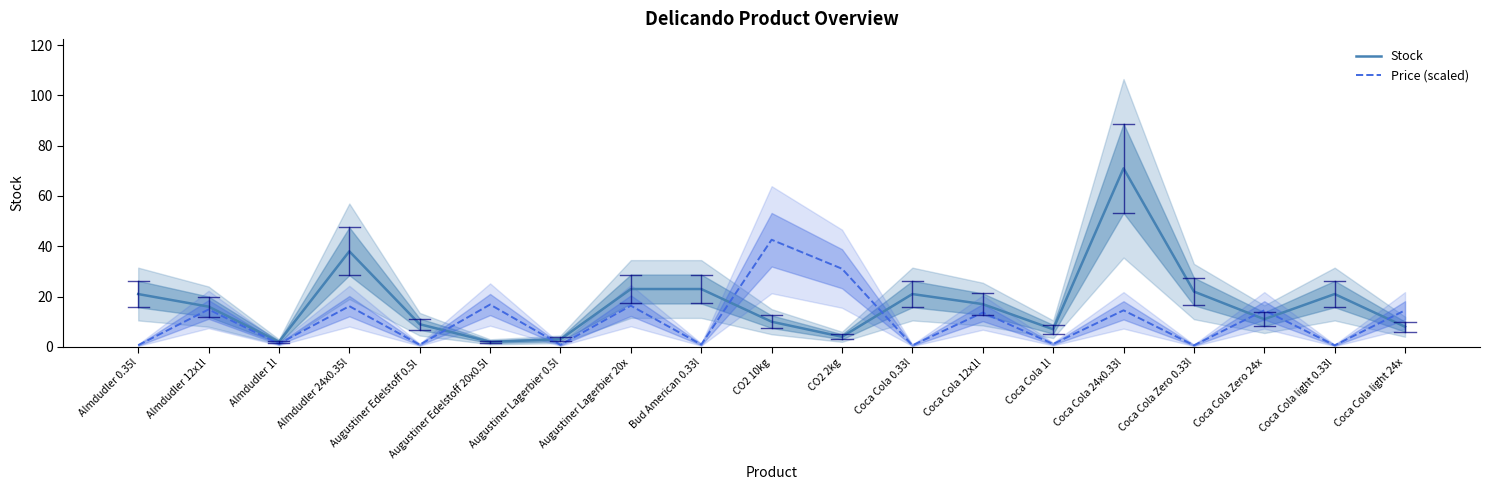

Reading right to left, extract all data points from this chart.

Stock: Coca Cola light 24x=8.0	Coca Cola light 0.33l=21.0	Coca Cola Zero 24x=11.0	Coca Cola Zero 0.33l=22.0	Coca Cola 24x0.33l=71.0	Coca Cola 1l=7.0	Coca Cola 12x1l=17.0	Coca Cola 0.33l=21.0	CO2 2kg=4.0	CO2 10kg=10.0	Bud American 0.33l=23.0	Augustiner Lagerbier 20x=23.0	Augustiner Lagerbier 0.5l=3.0	Augustiner Edelstoff 20x0.5l=2.0	Augustiner Edelstoff 0.5l=9.0	Almdudler 24x0.35l=38.0	Almdudler 1l=2.0	Almdudler 12x1l=16.0	Almdudler 0.35l=21.0
Price (scaled): Coca Cola light 24x=14.5	Coca Cola light 0.33l=0.6	Coca Cola Zero 24x=14.5	Coca Cola Zero 0.33l=0.6	Coca Cola 24x0.33l=14.5	Coca Cola 1l=1.1	Coca Cola 12x1l=13.6	Coca Cola 0.33l=0.6	CO2 2kg=31.1	CO2 10kg=42.6	Bud American 0.33l=0.9	Augustiner Lagerbier 20x=16.4	Augustiner Lagerbier 0.5l=0.8	Augustiner Edelstoff 20x0.5l=16.8	Augustiner Edelstoff 0.5l=0.8	Almdudler 24x0.35l=16.2	Almdudler 1l=1.2	Almdudler 12x1l=14.9	Almdudler 0.35l=0.7